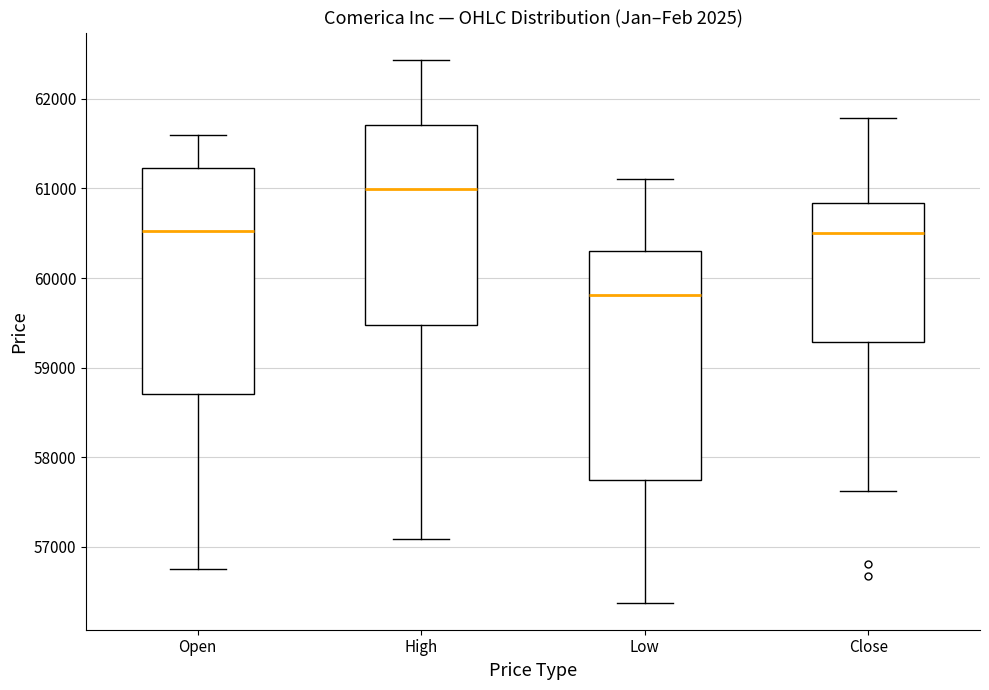

Which box has the highest median line?

High